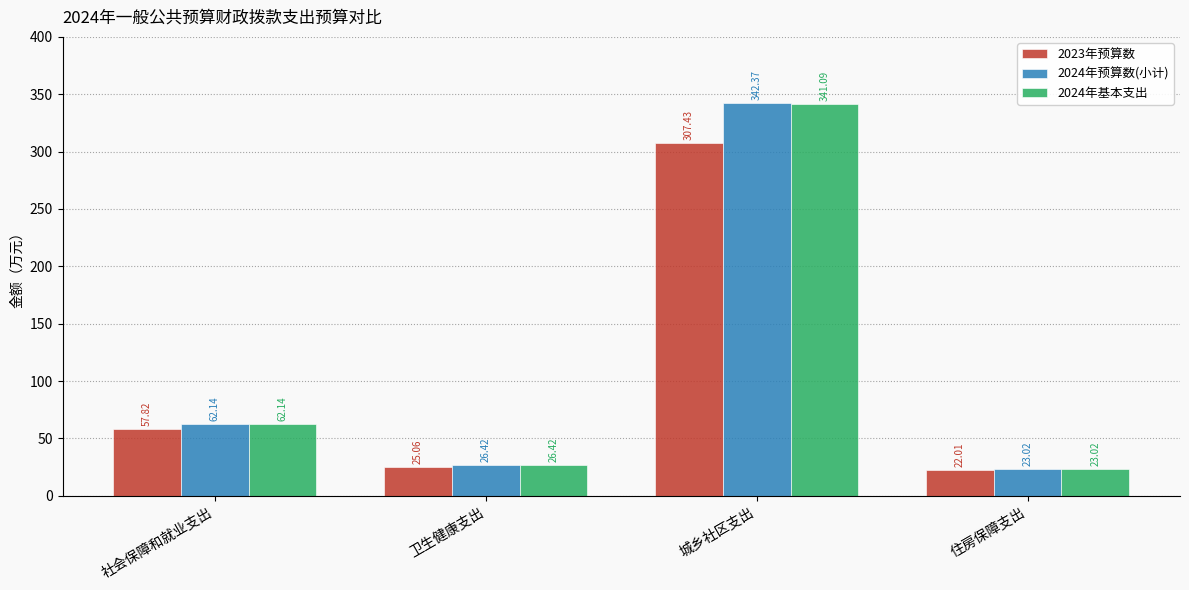

How many distinct data groups are displayed?

3